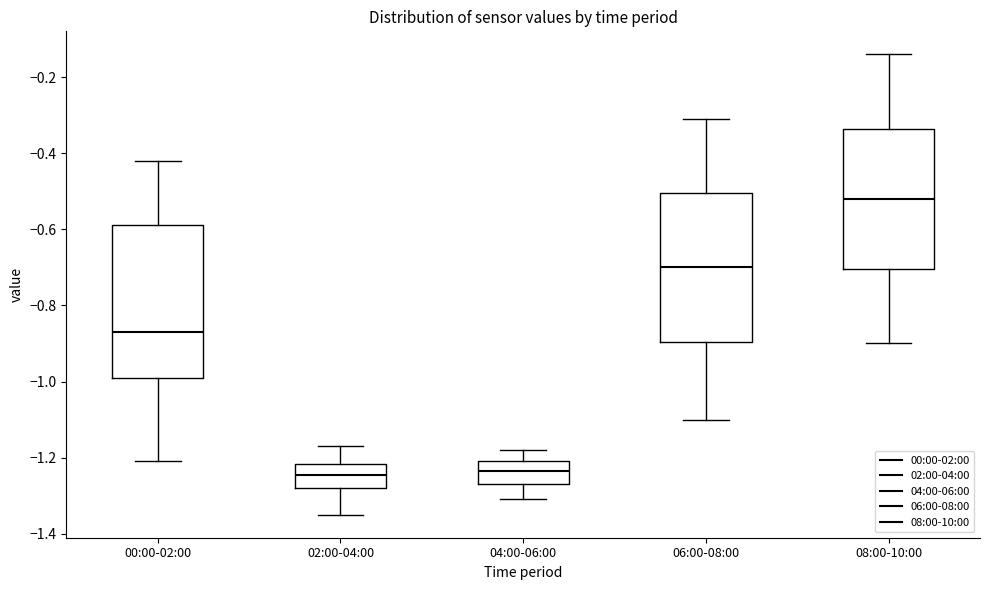

Where does the median line of the box for 06:00-08:00 sit on the y-axis? The values are not printed on the chart, so give them approximately, as read against the axis.

-0.70